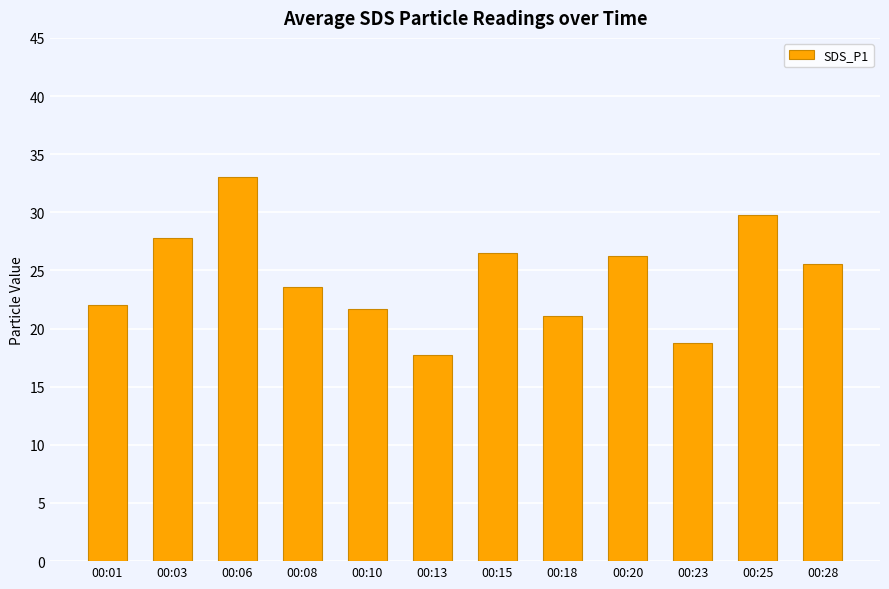

At which category does the chart reach its minimum across all series?

00:13